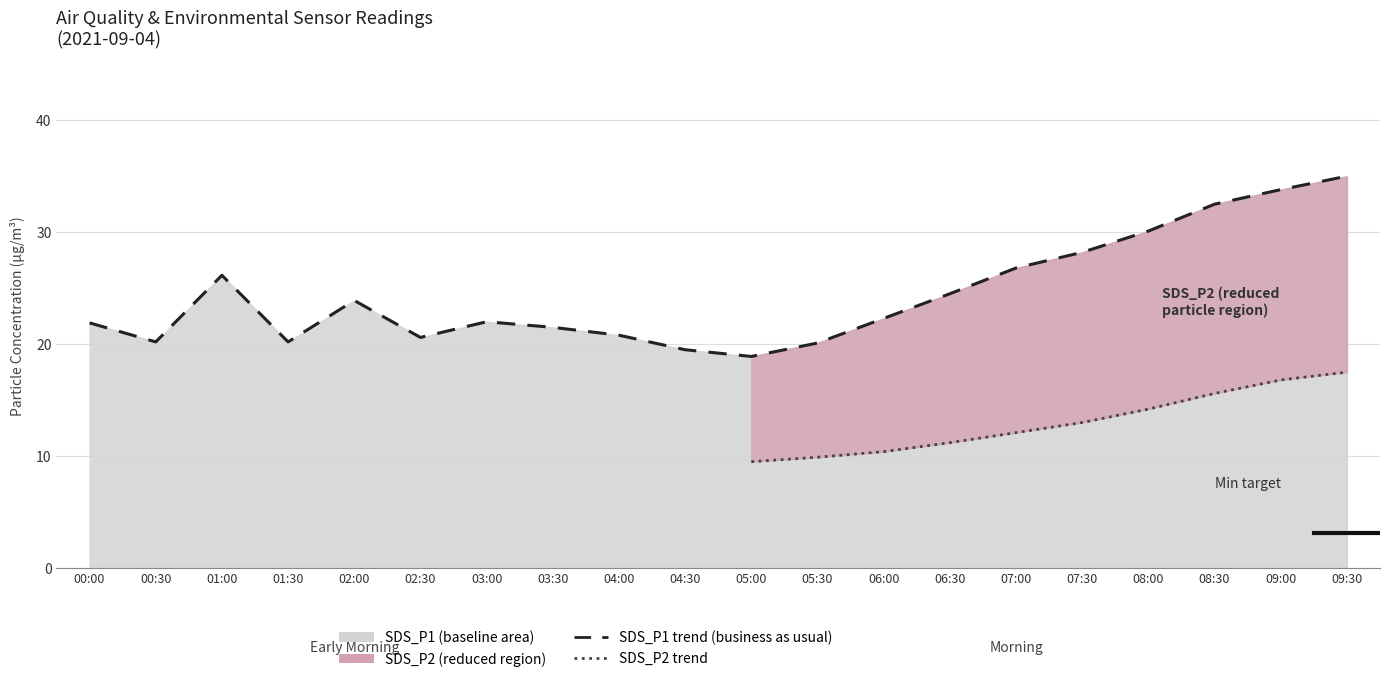

How many data points does each series have?

20